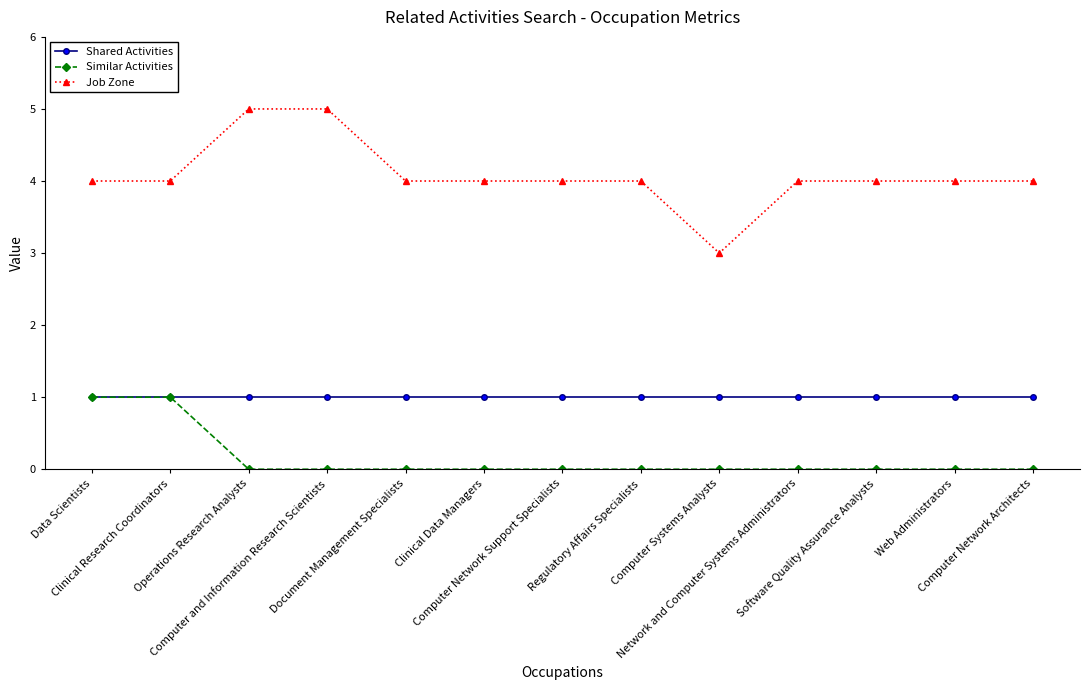

What is the highest value of the Similar Activities series?

1